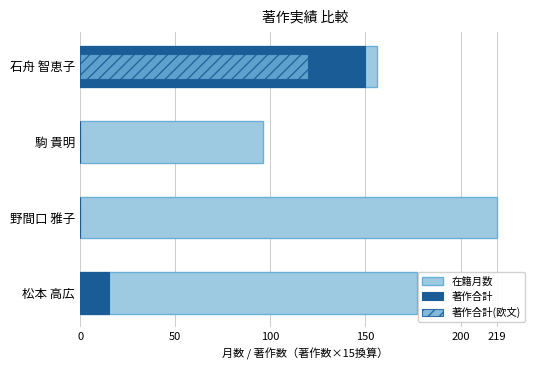

True or false: 著作合計(欧文) has a value of 0 at 駒 貴明.

True